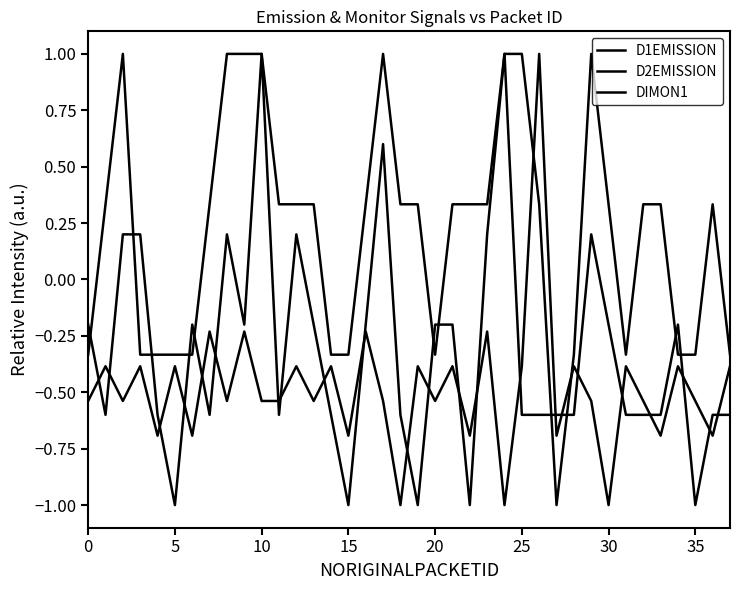

What is the difference between the maximum and minimum values in the D1EMISSION series?

2.0